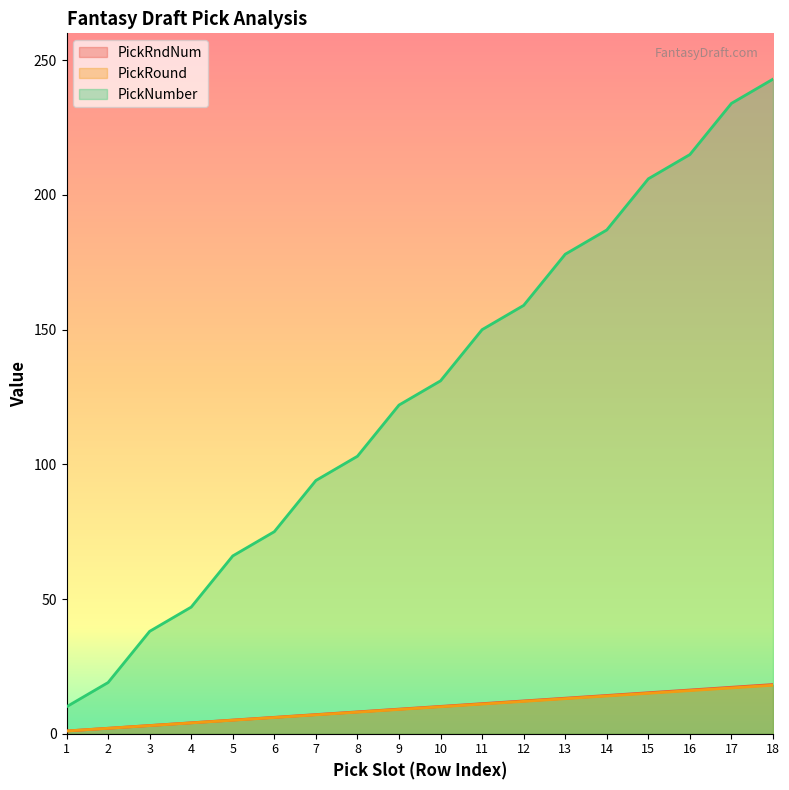

What is the value of the PickRndNum point at the 18th from the left?

18.2